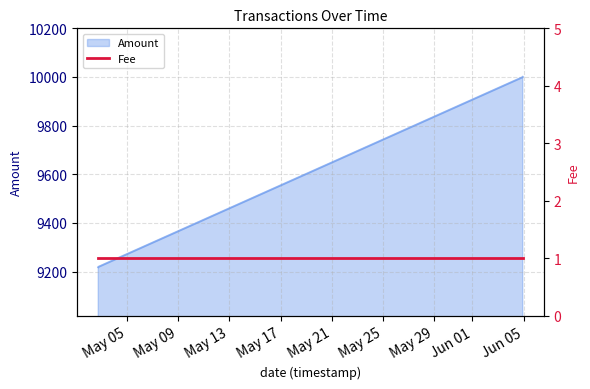

Does the chart display data point markers on the line(s)?

No